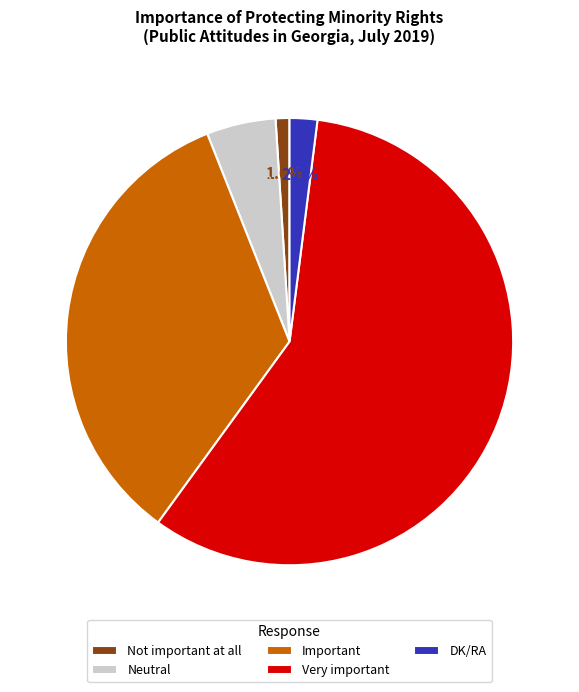

Combined, do DK/RA and Neutral account for over 50%?

No